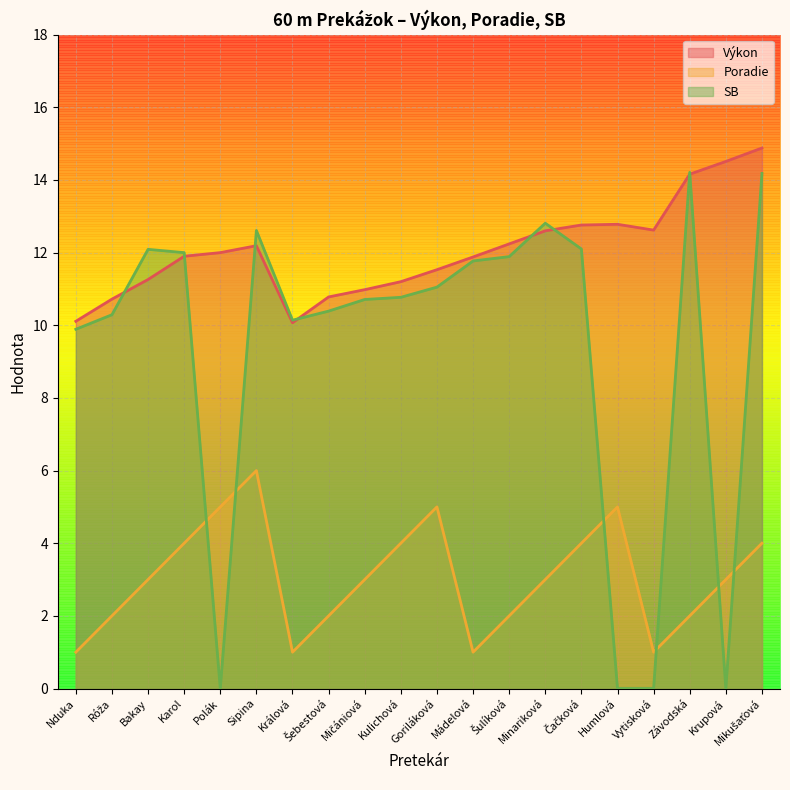

True or false: SB and Výkon cross at least once.

True